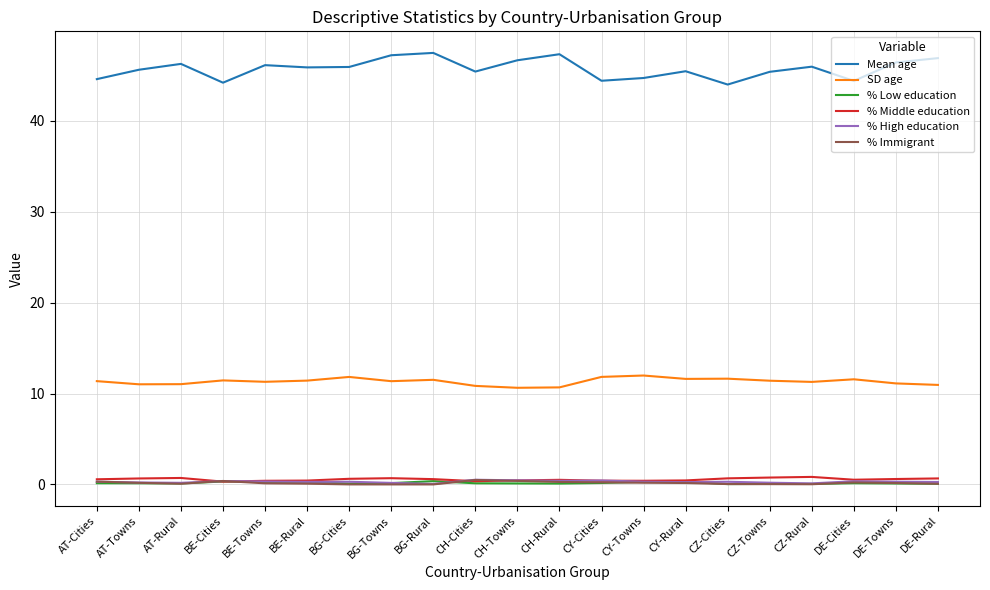

The Mean age series shows 45.4 at CZ-Towns. True or false?

True